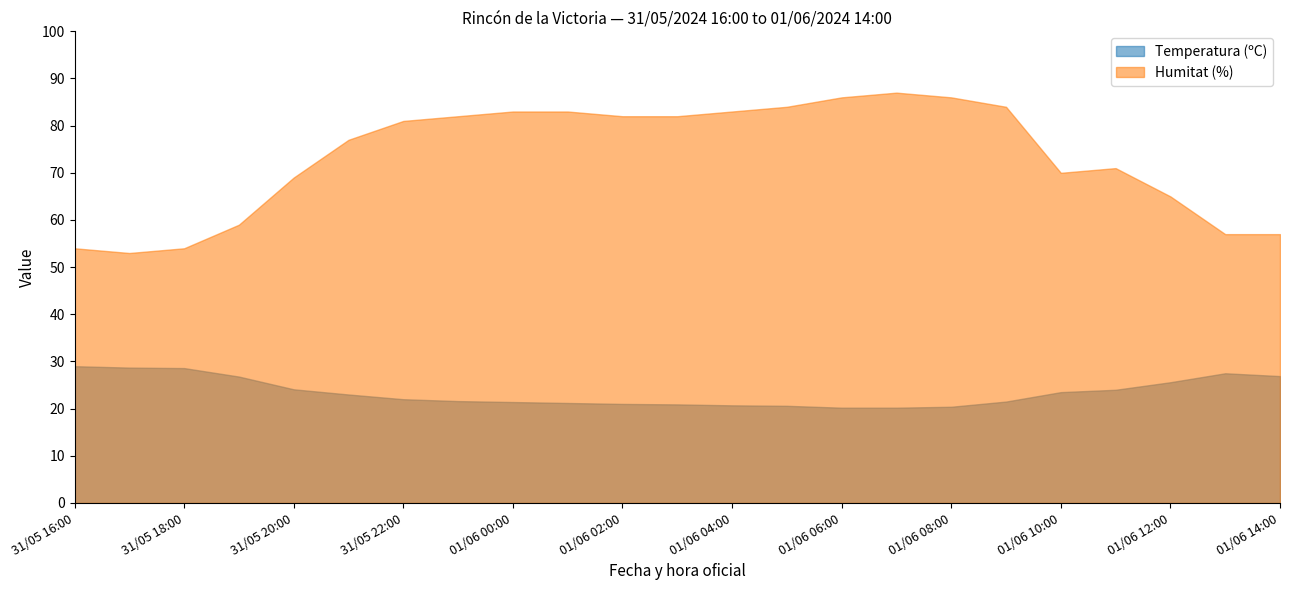

Which category has the highest value across all series?

01/06 07:00